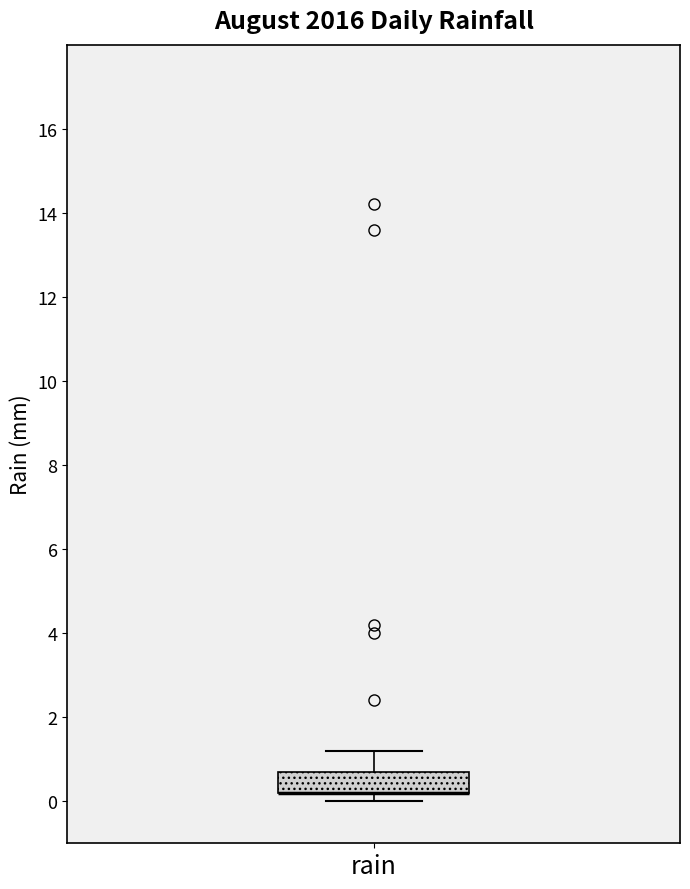

Read this box plot against the y-axis: the position of the median line, the range covered by the box, and the ends of both whiskers. The values are not printed on the chart, so give them approximately, as read against the axis.

median 0.2 (drawn on the box's lower edge), box 0.2 to 0.8, whiskers 0.0 to 1.2